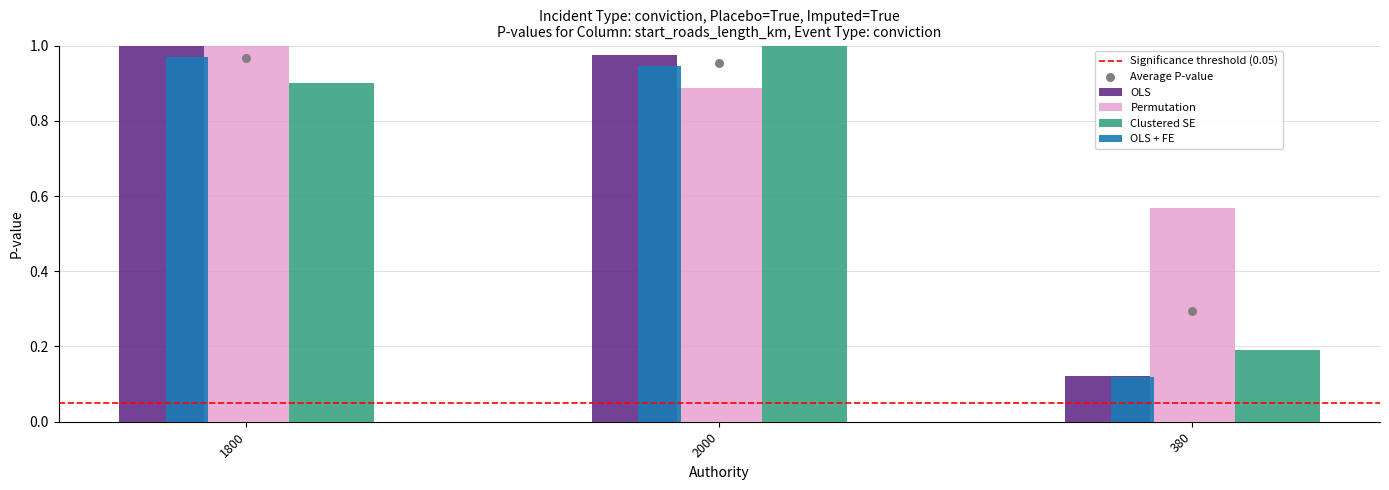

Which series contains the highest Y value?

p_value_raw